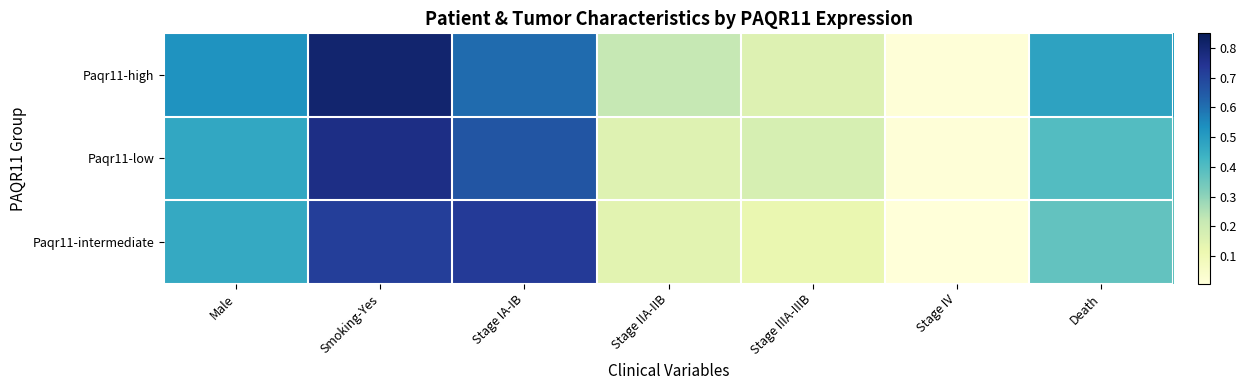

Reading left to right, extract all data points from this chart.

Paqr11-high: Male=0.5	Smoking-Yes=0.8	Stage IA-IB=0.6	Stage IIA-IIB=0.2	Stage IIIA-IIIB=0.2	Stage IV=0.0	Death=0.5
Paqr11-low: Male=0.5	Smoking-Yes=0.8	Stage IA-IB=0.7	Stage IIA-IIB=0.2	Stage IIIA-IIIB=0.2	Stage IV=0.0	Death=0.4
Paqr11-intermediate: Male=0.5	Smoking-Yes=0.7	Stage IA-IB=0.7	Stage IIA-IIB=0.1	Stage IIIA-IIIB=0.1	Stage IV=0.0	Death=0.4